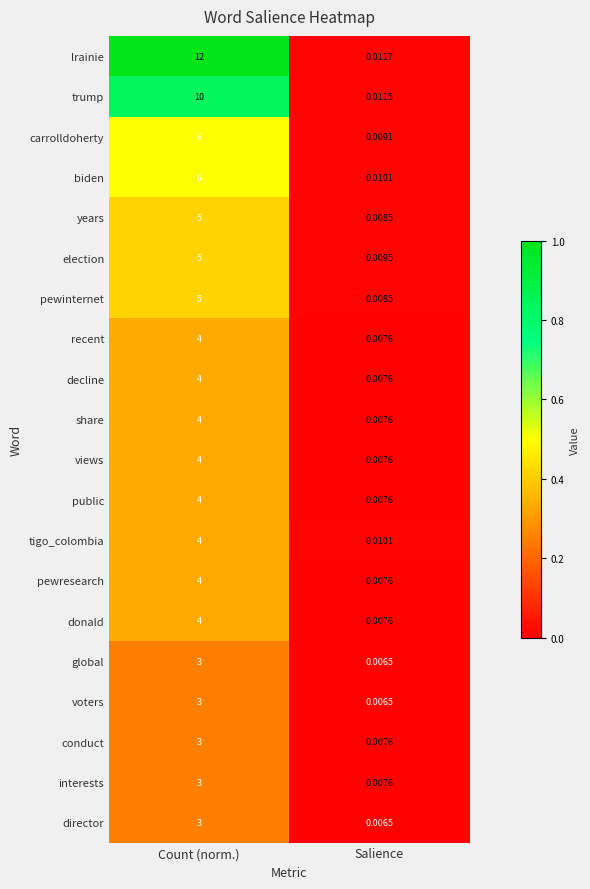

Which series changed the most between Count (norm.) and Salience?

lrainie